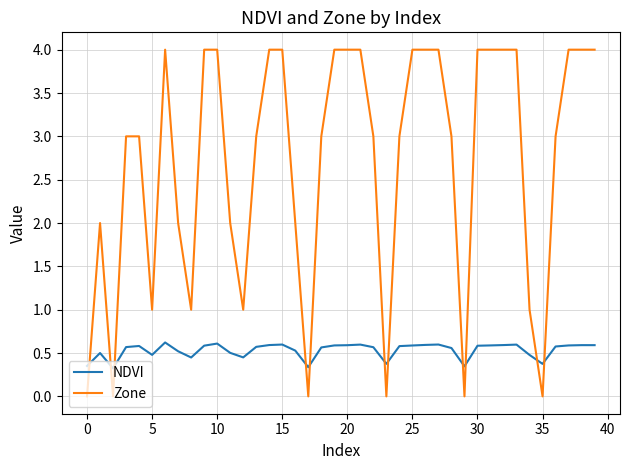

Which series has the widest spread of values?

Zone